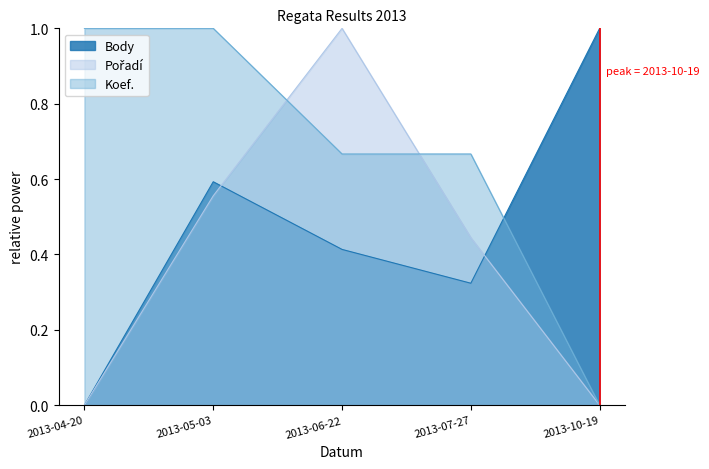

How many interior local valleys does the Body series have?

1